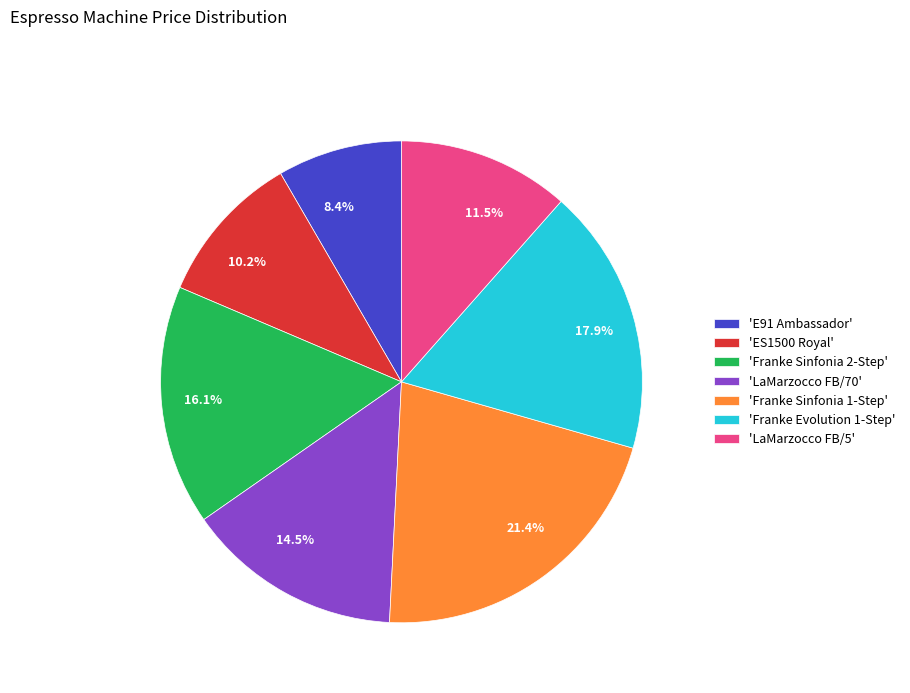

What is the ratio of the value at 17.9% to the value at 8.4%?

2.1